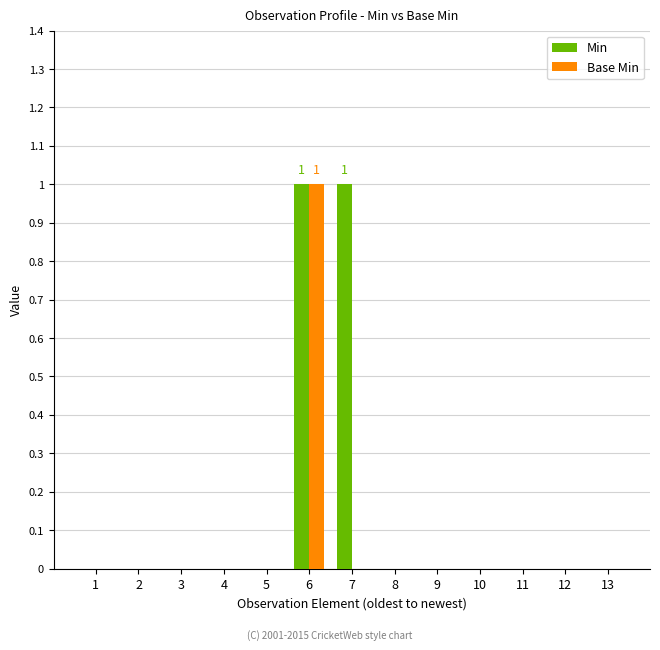

Count the number of categories in the chart.

13